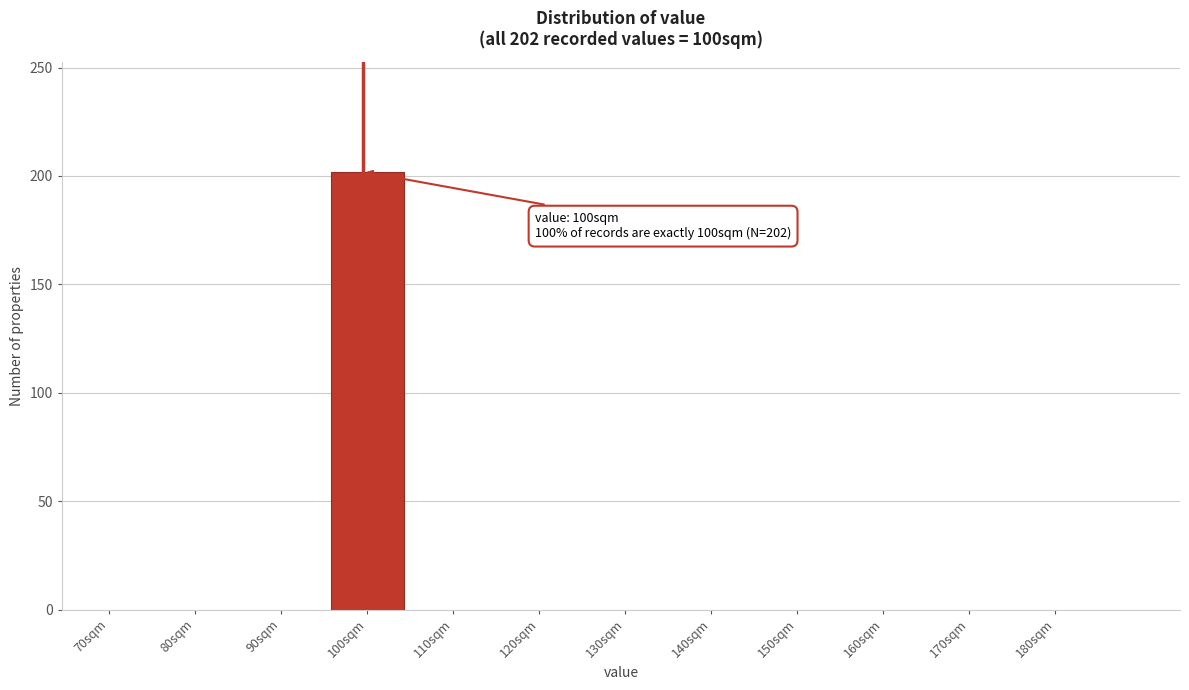

Reading right to left, transcribe all the data shown in this chart.

180sqm=0	170sqm=0	160sqm=0	150sqm=0	140sqm=0	130sqm=0	120sqm=0	110sqm=0	100sqm=202	90sqm=0	80sqm=0	70sqm=0